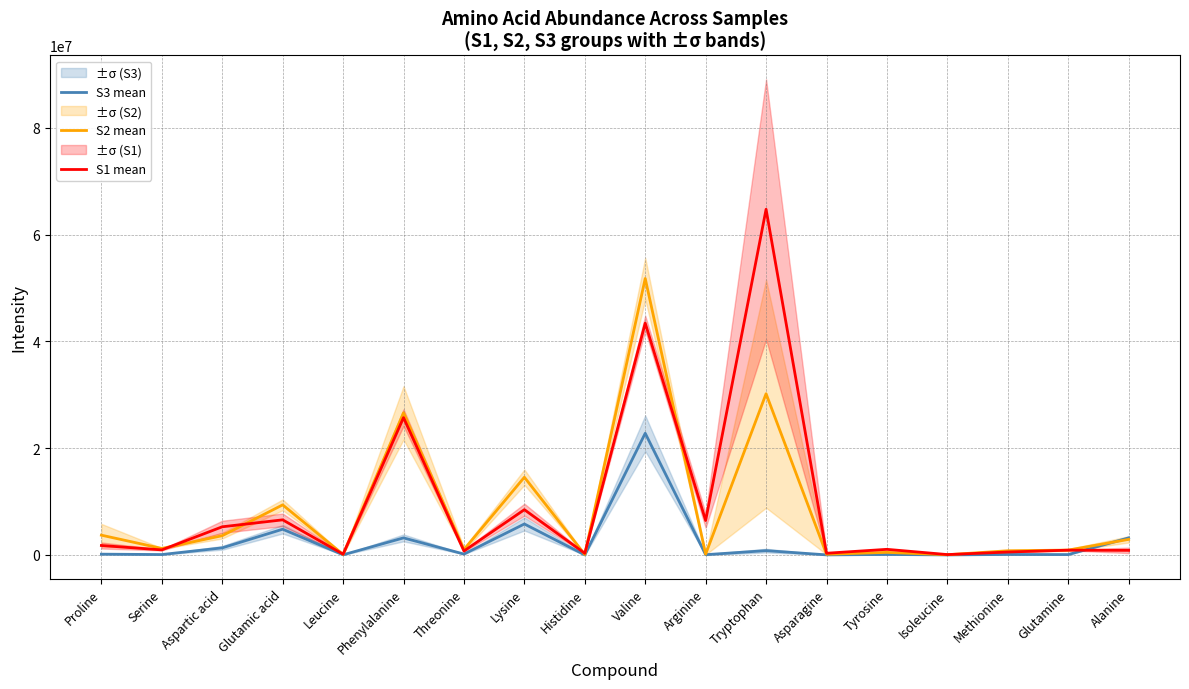

At which category is the sum across all series the highest?

Valine